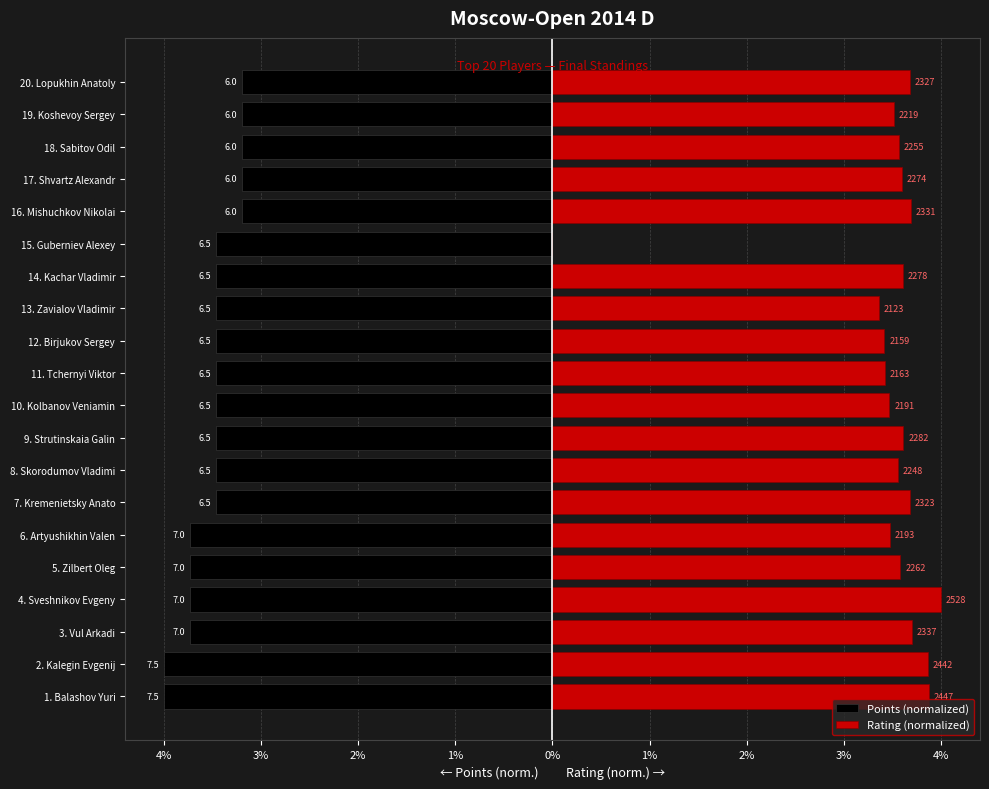

What is the difference between the maximum and second lowest values in the Points (normalized) series?

0.8